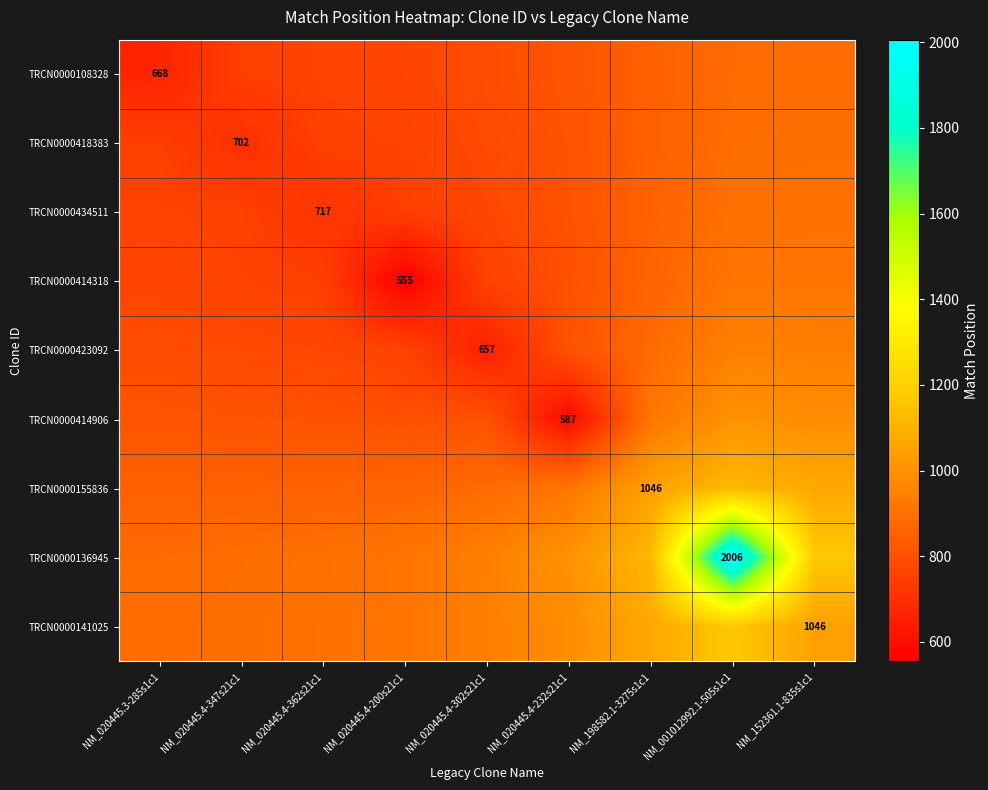

The TRCN0000108328 series shows 1325.1 at NM_020445.4-362s21c1. True or false?

False